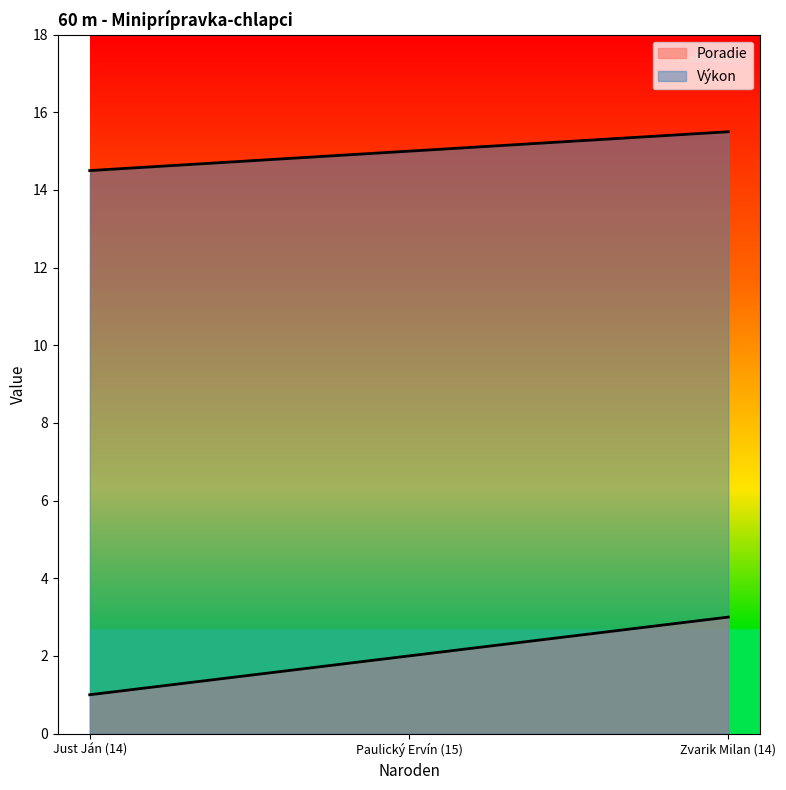

At Paulický Ervín (15), list the series in order from largest to smallest.

Výkon, Poradie